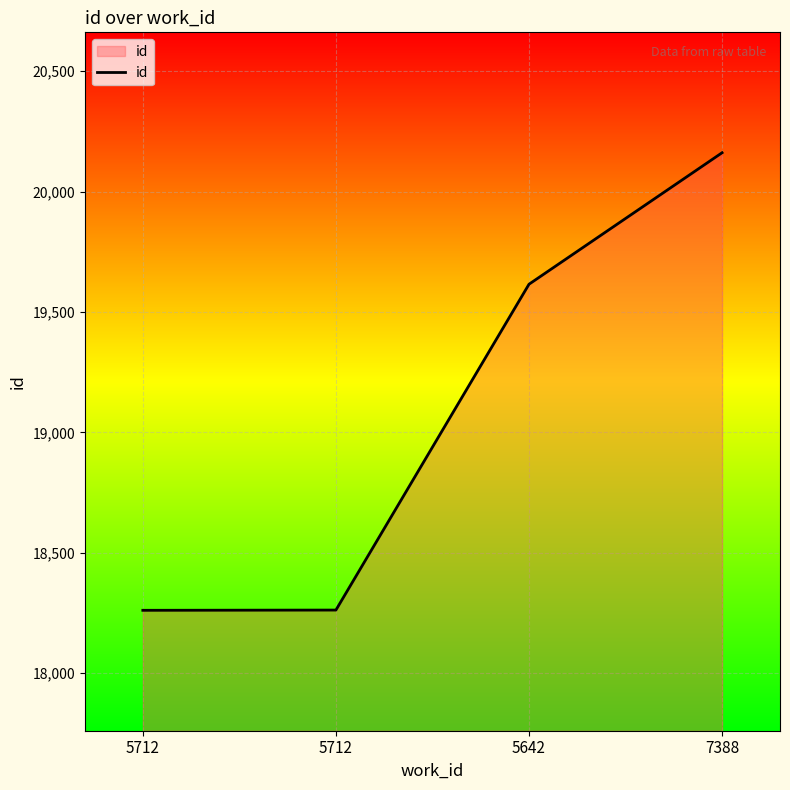

Which has a higher value, 5712 or 5712?

5712